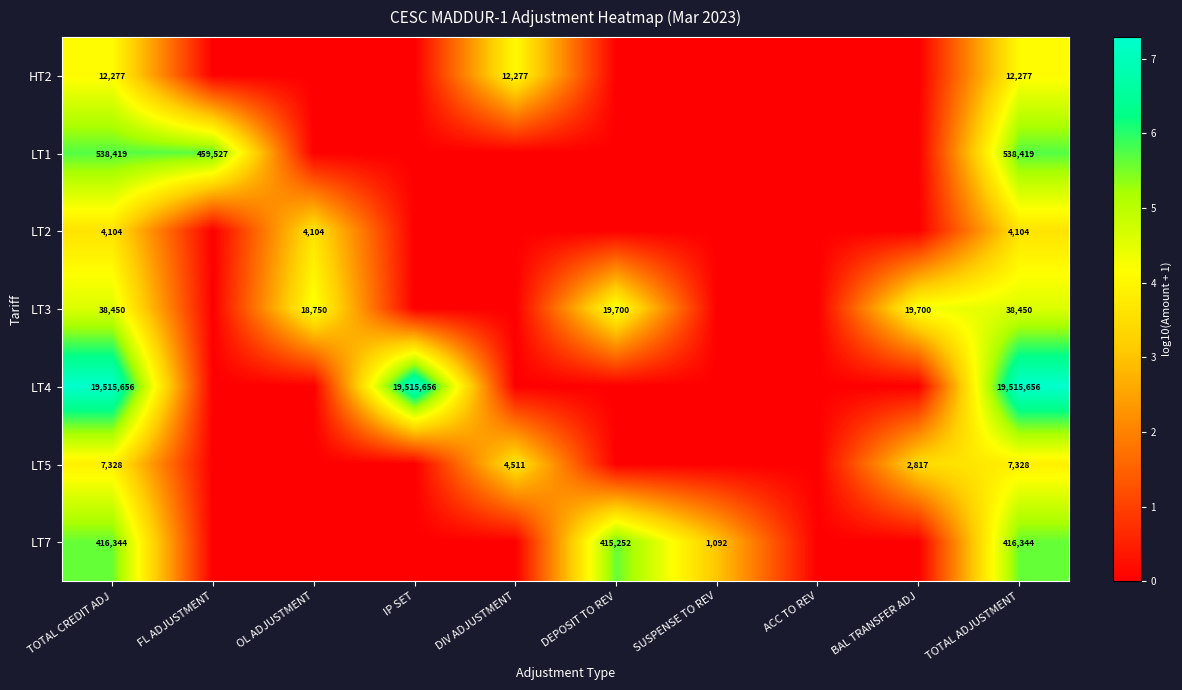

What is the difference between the highest and lowest values at OL ADJUSTMENT?

4.3